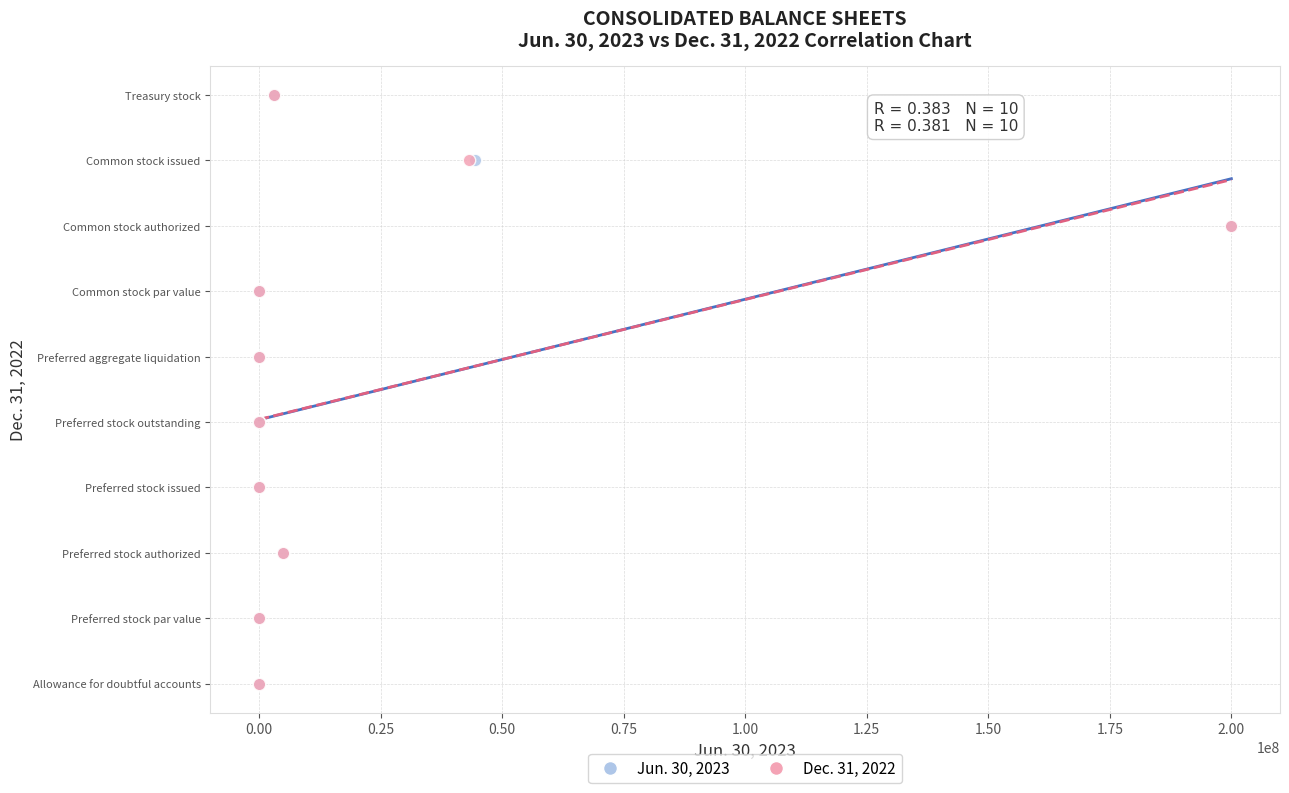

What are all the series names shown in the legend?

Jun. 30, 2023, Dec. 31, 2022